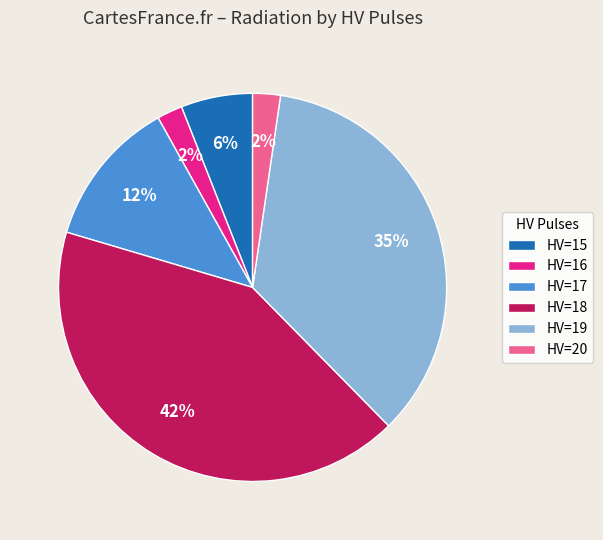

True or false: HV=20 accounts for 2% of the total.

True